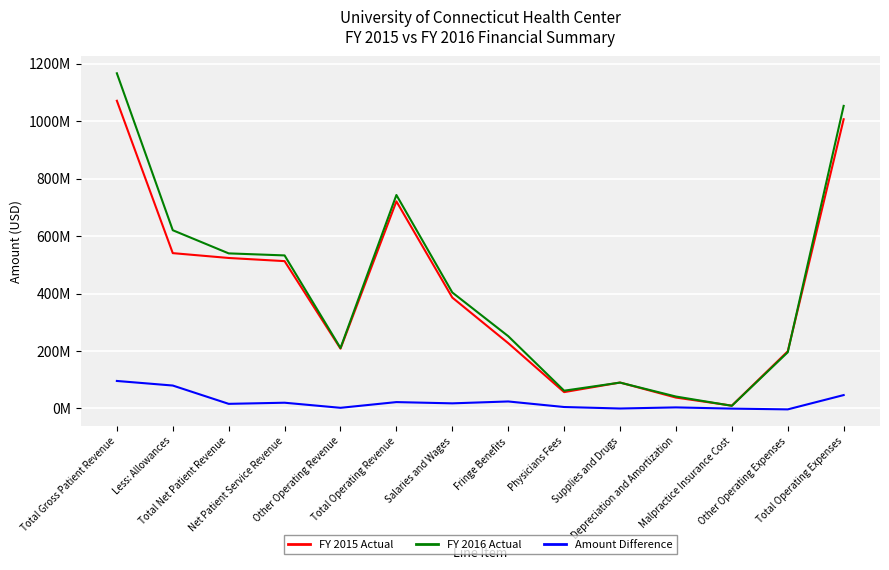

Is this an area chart (filled region under the line)?

No